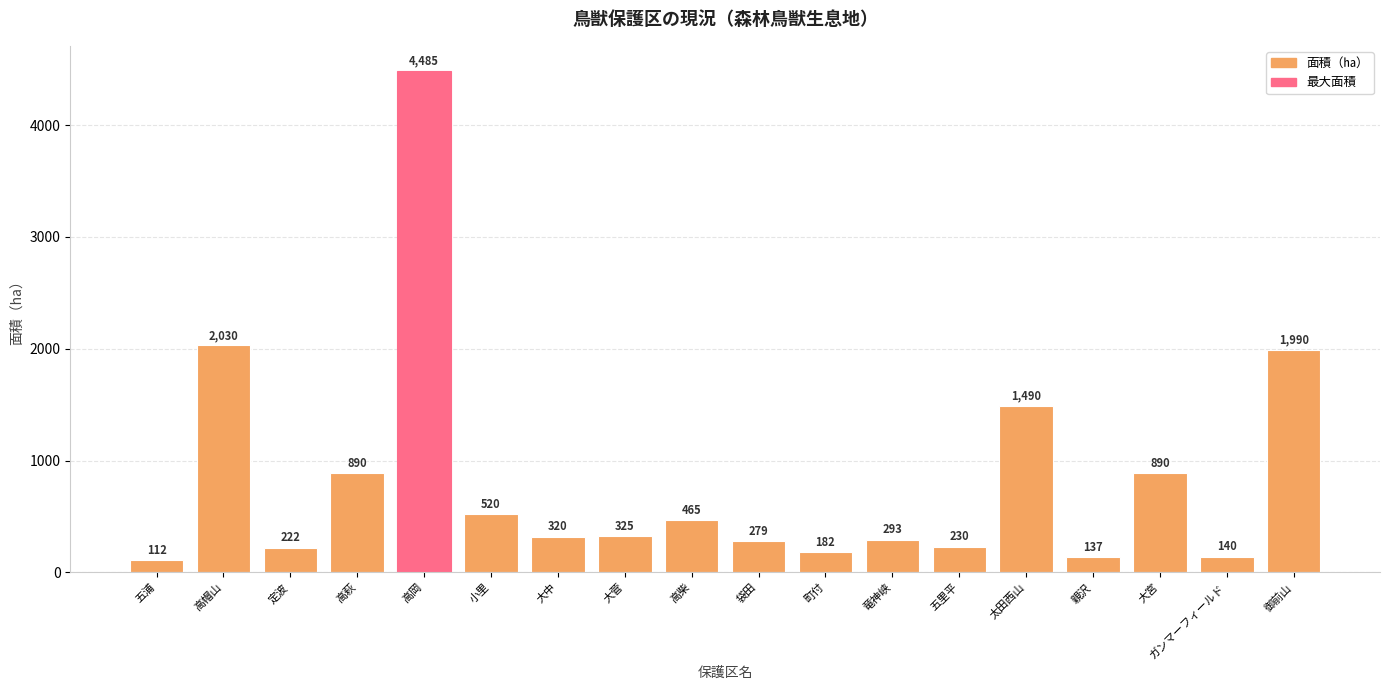

Which has a higher value, 小里 or 高岡?

高岡